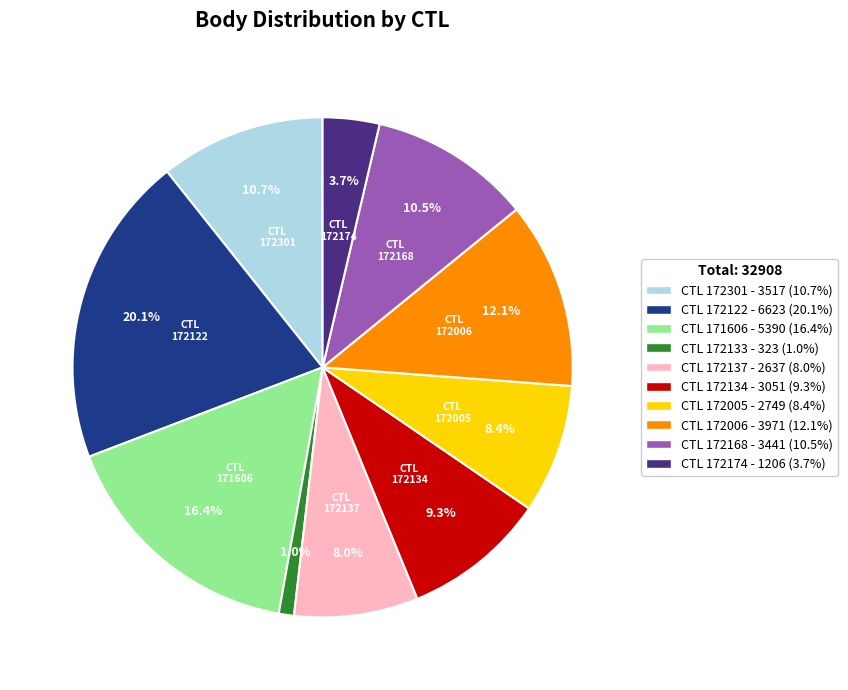

Is there a majority slice in this chart?

No